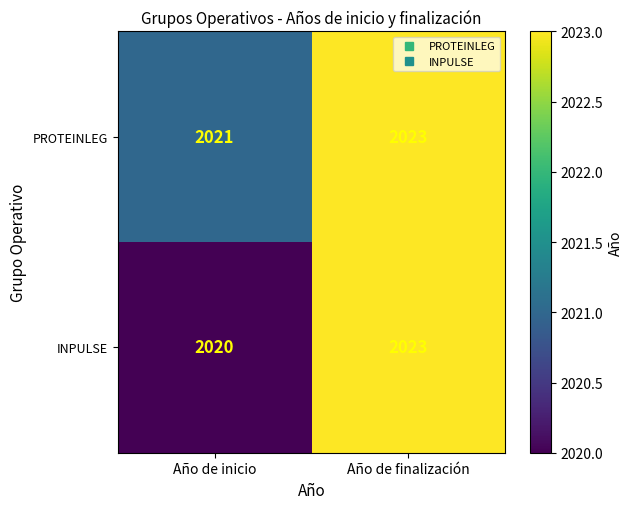

What is the smallest value displayed?

2020